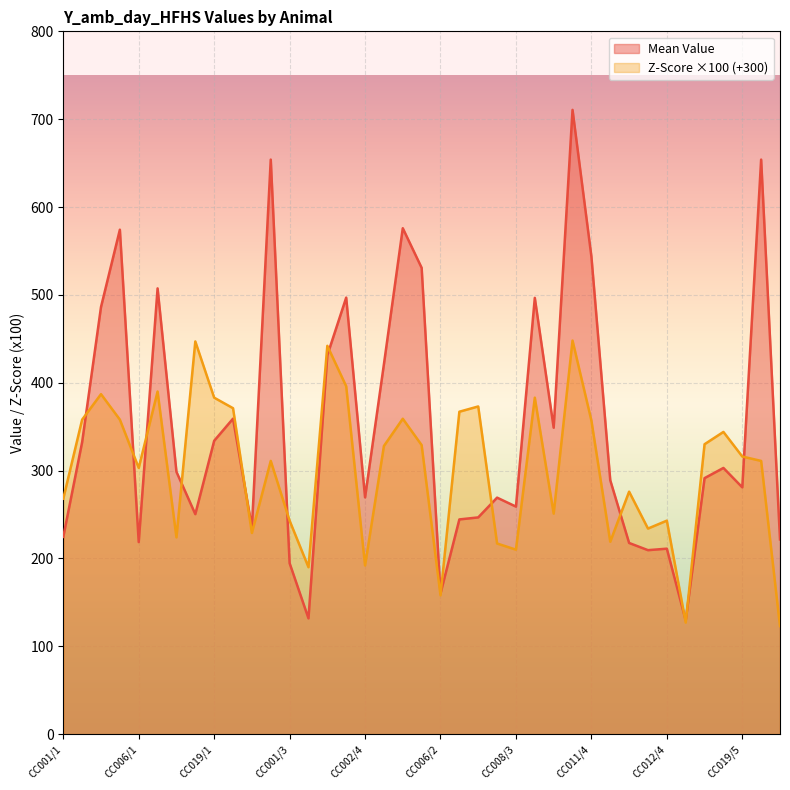

What is the spread (max minus min) of values at CC011/4?

186.8